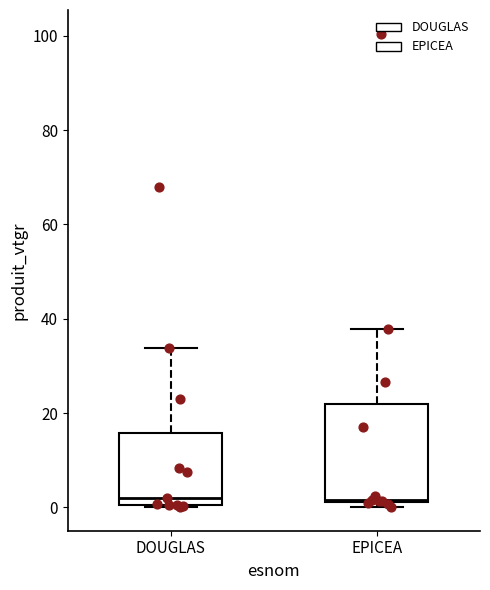

Reading left to right, transcribe this box plot: for each box, give where its median line is, the range the box spans, and where its two whiskers end, as read against the y-axis. The values are not printed on the chart, so give them approximately, as read against the axis.

DOUGLAS: median 2, box 0 to 16, whiskers 0 to 34
EPICEA: median 2, box 2 to 22, whiskers 0 to 38